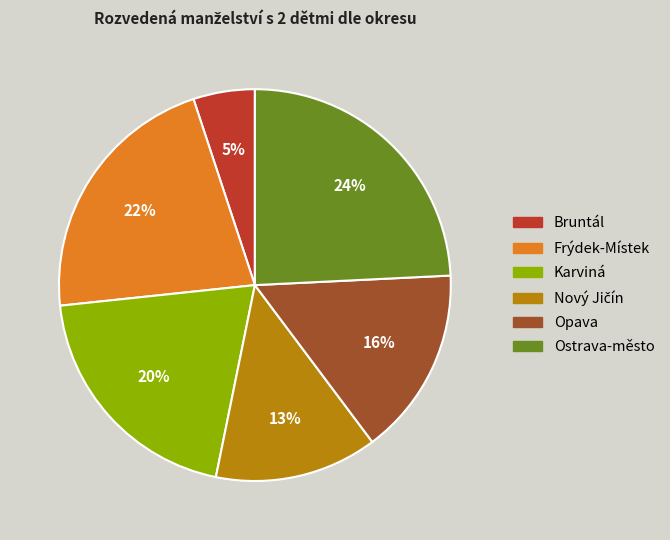

What is the ratio of the value at Karviná to the value at Ostrava-město?

0.8